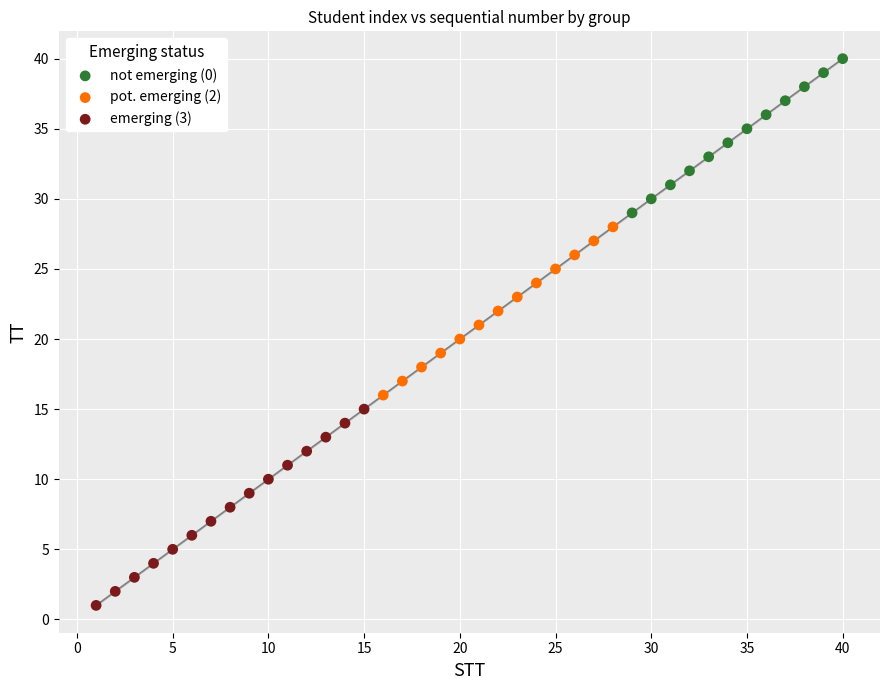

Which series has the largest Y range (max minus min)?

emerging (3)